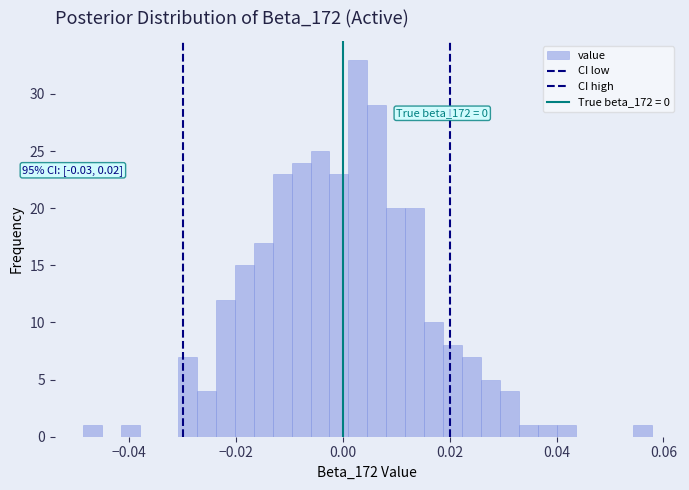

Read against the x-axis, roughly where is the centre of the tallest bar?

0.002